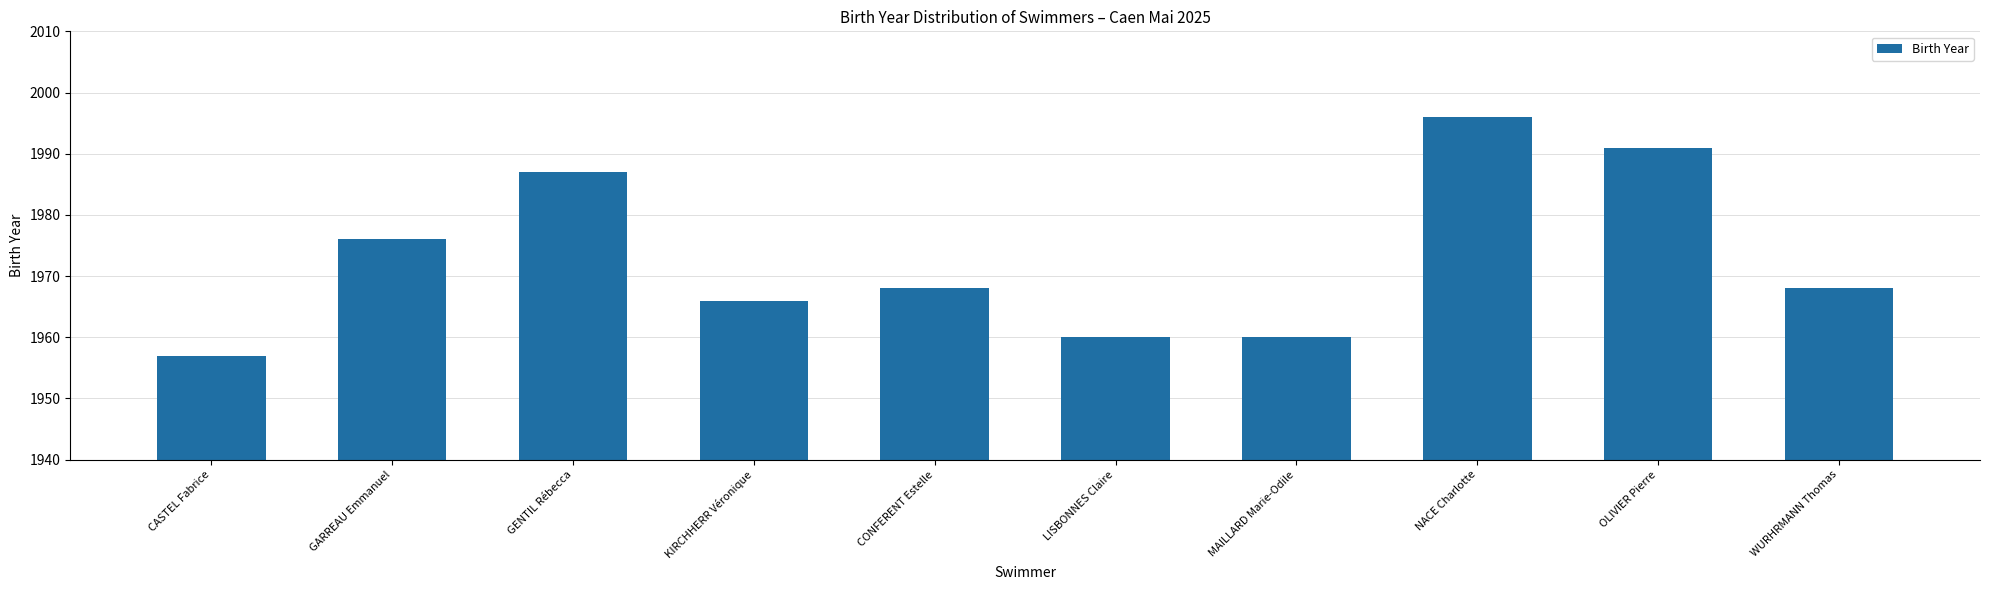

True or false: the data shows 1966 at KIRCHHERR Véronique.

True